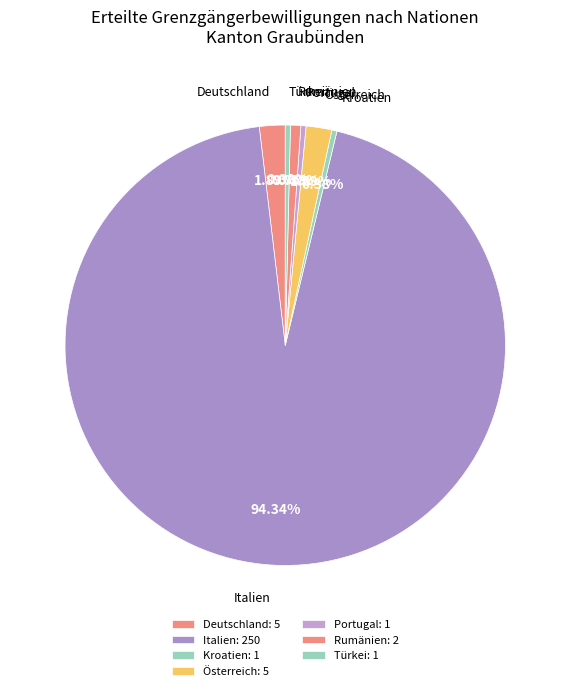

How much of the chart is everything except Türkei?

99.6%